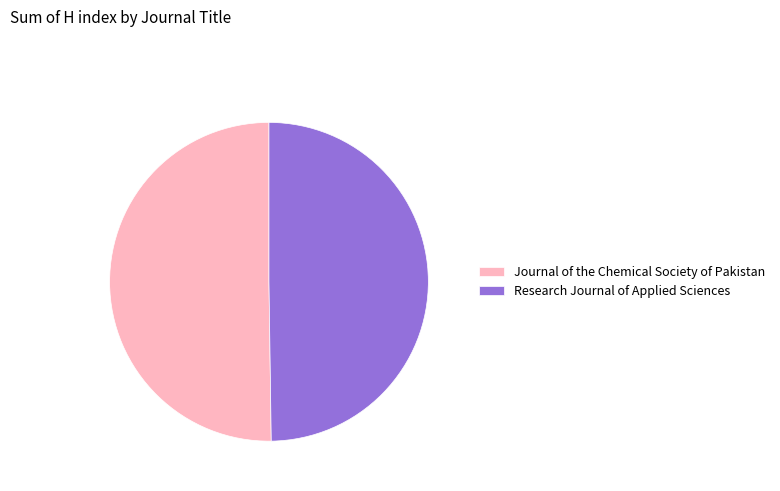

Is it true that Research Journal of Applied Sciences is 42% of the pie?

False